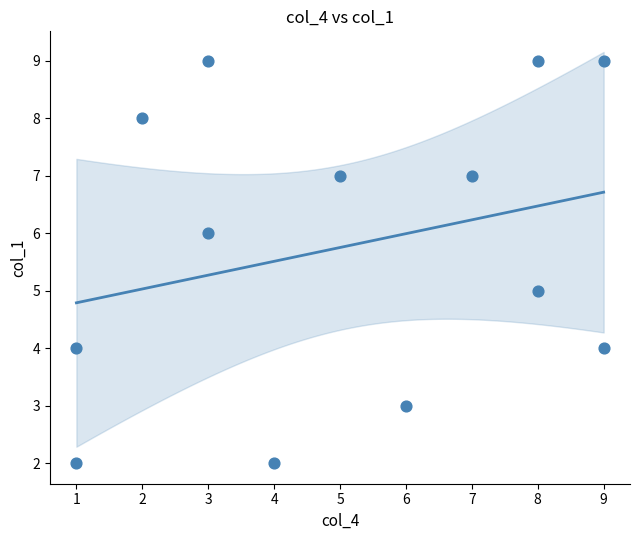

What is the range of X values (max minus min)?

8